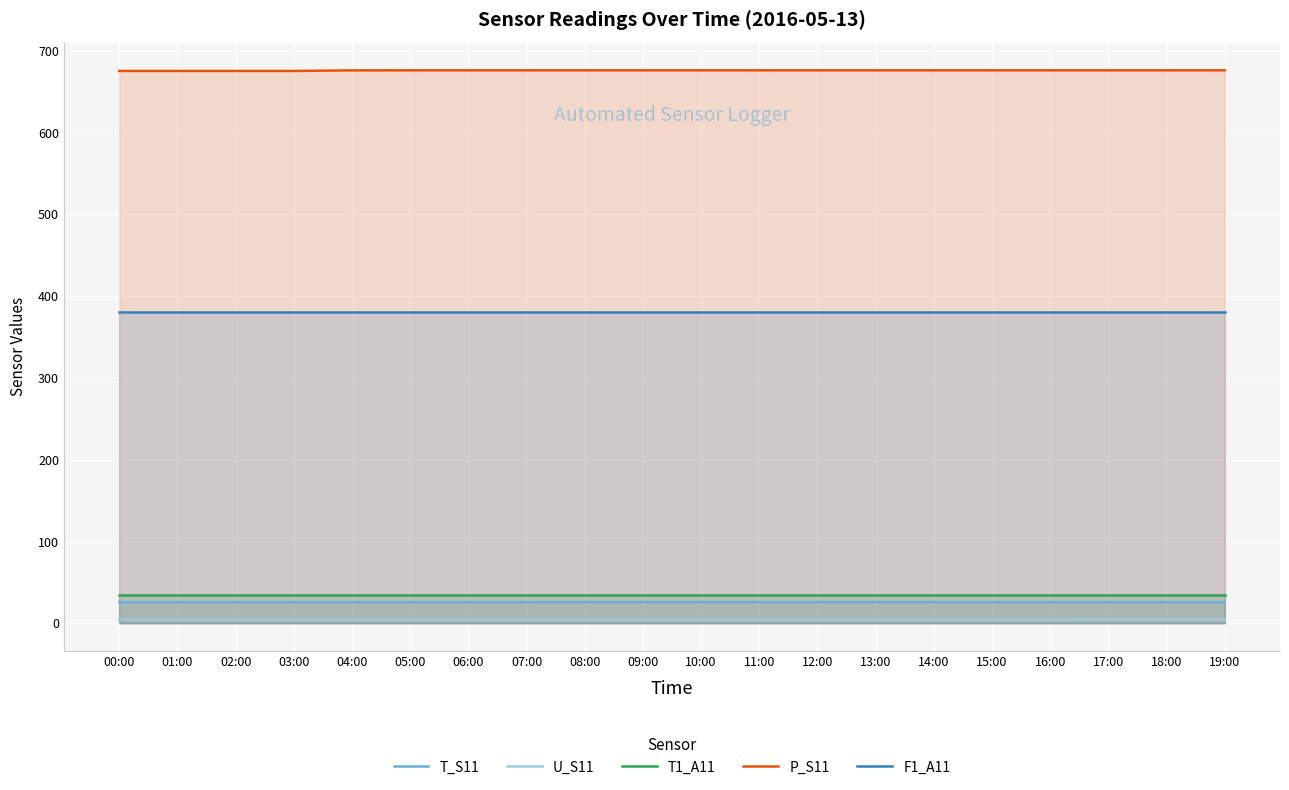

What is the spread (max minus min) of values at 16:00?

671.8